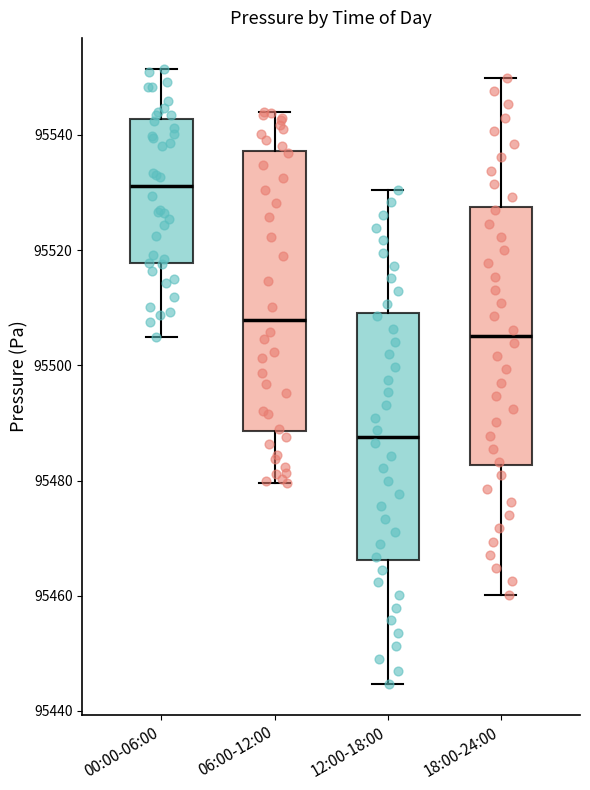

Which box has the highest median line?

00:00-06:00